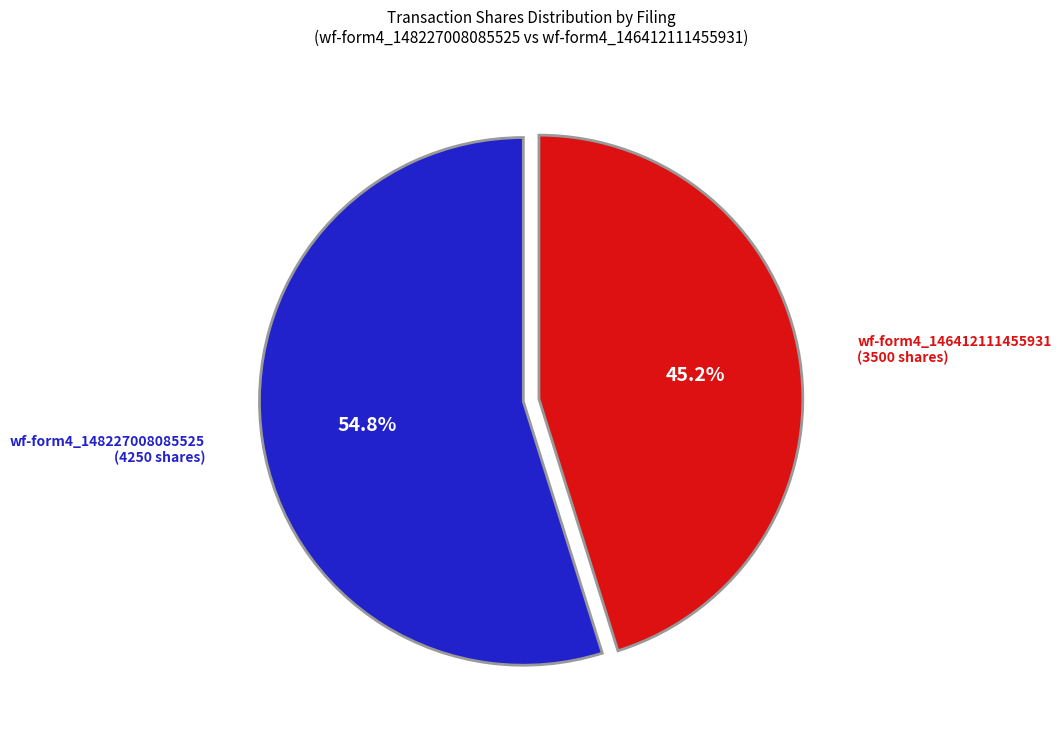

Does any single category account for the majority?

Yes